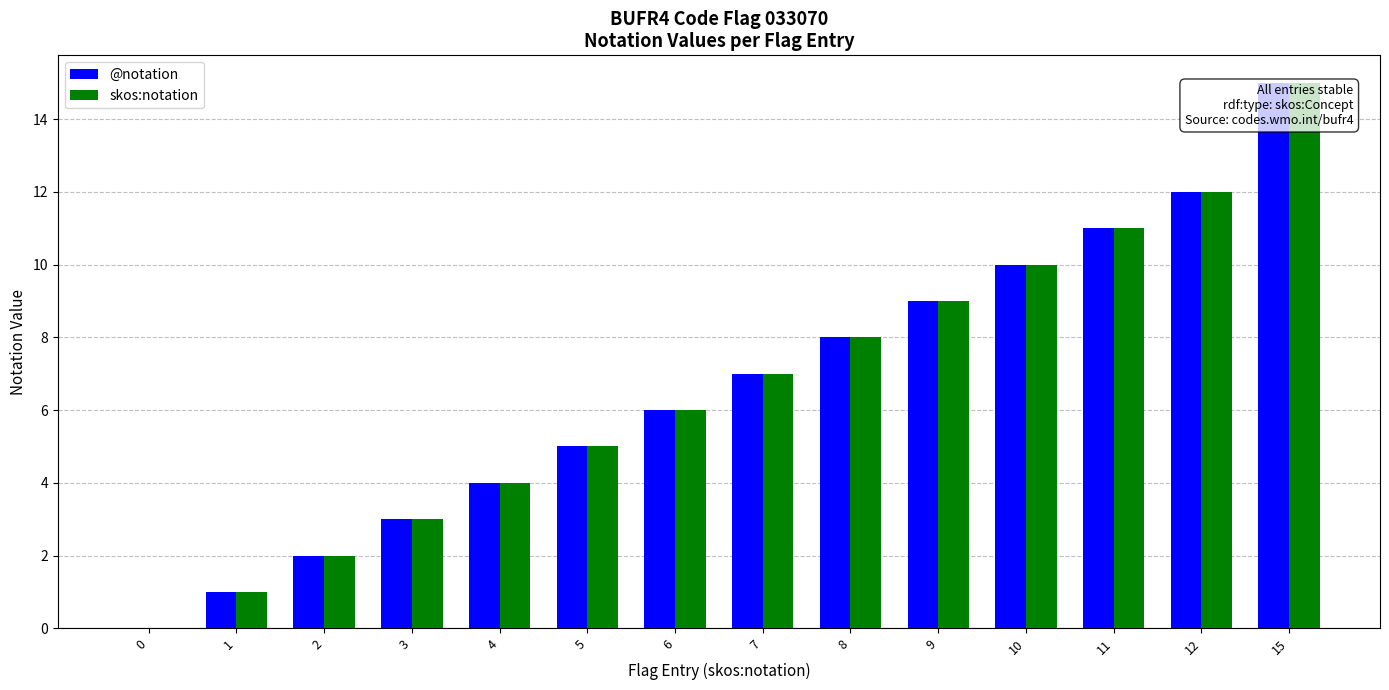

How many distinct data groups are displayed?

2